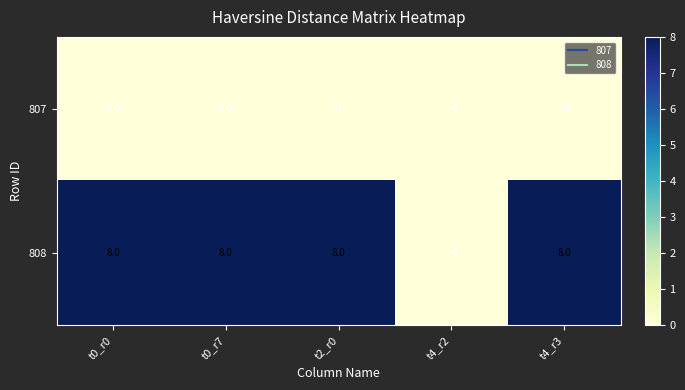

Read the 808 value at t2_r0.

8